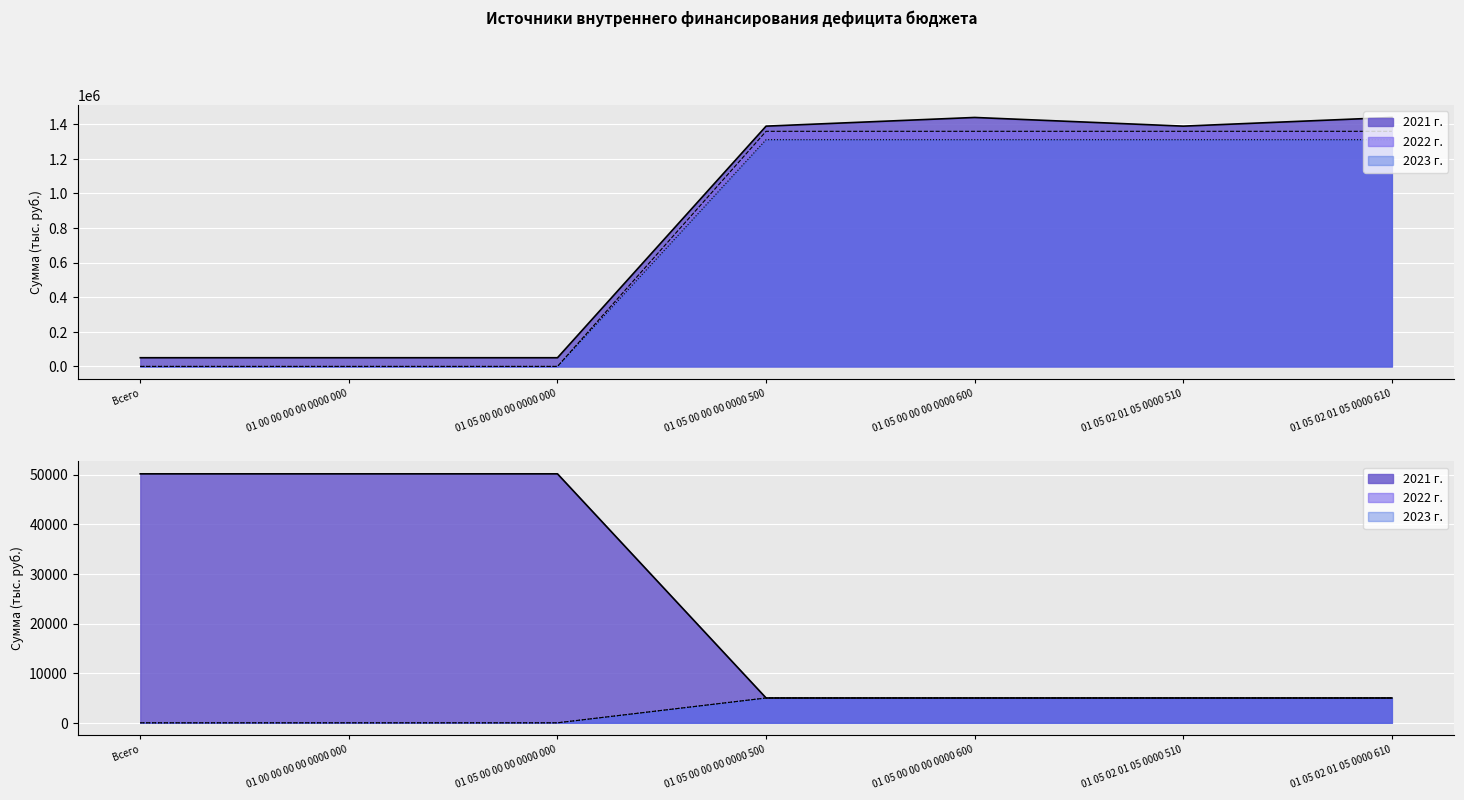

What is the lowest value of the 2021 г. series?

50176.0